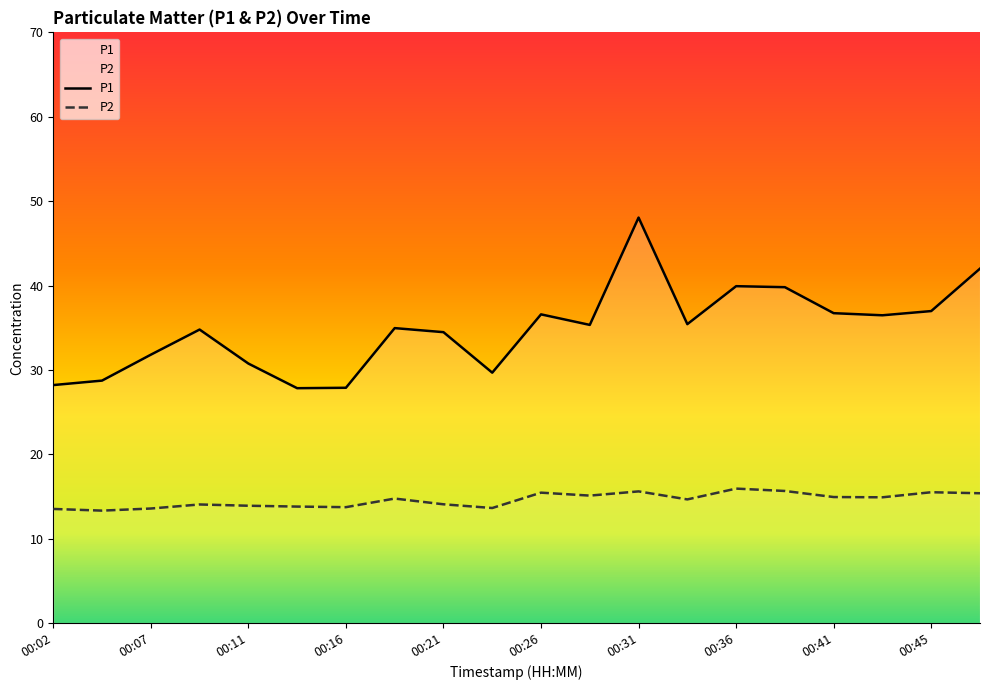

List the series in order of their peak value, lowest first.

P2, P1